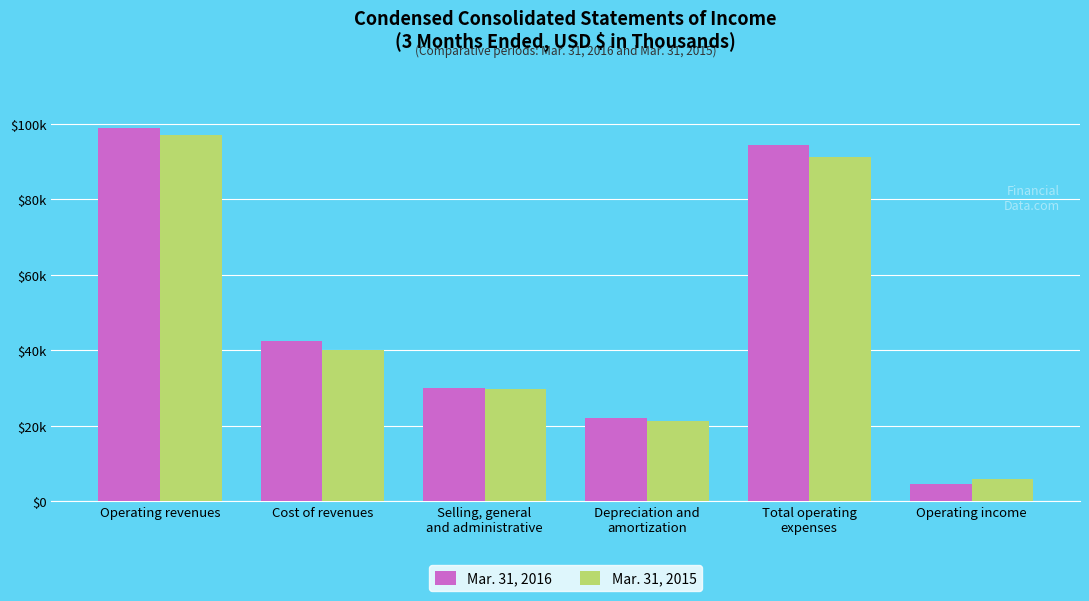

What is the difference between the maximum and minimum values in the Mar. 31, 2016 series?

94294